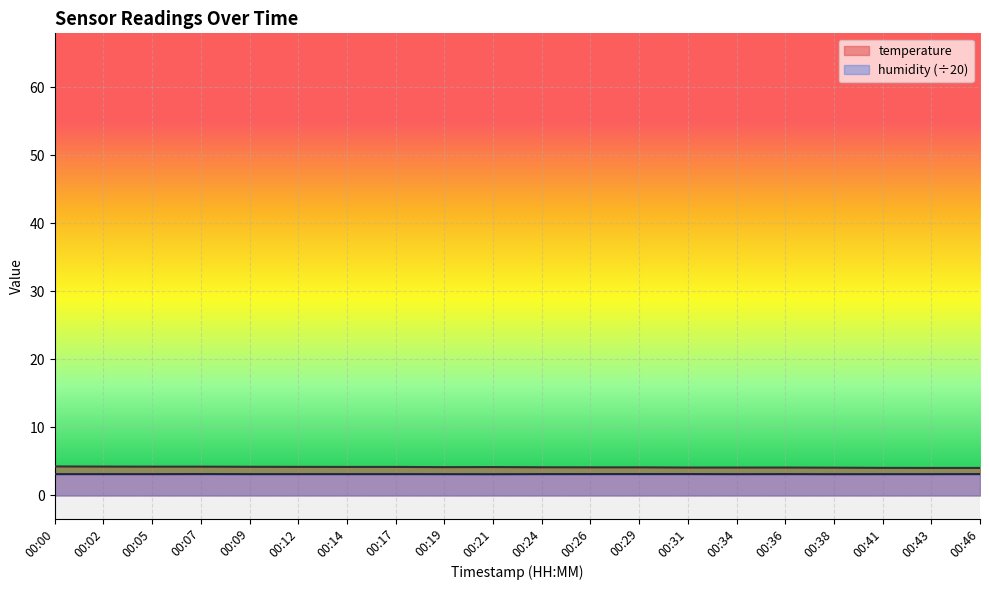

Between 00:02 and 00:09, which series saw the biggest shift?

temperature